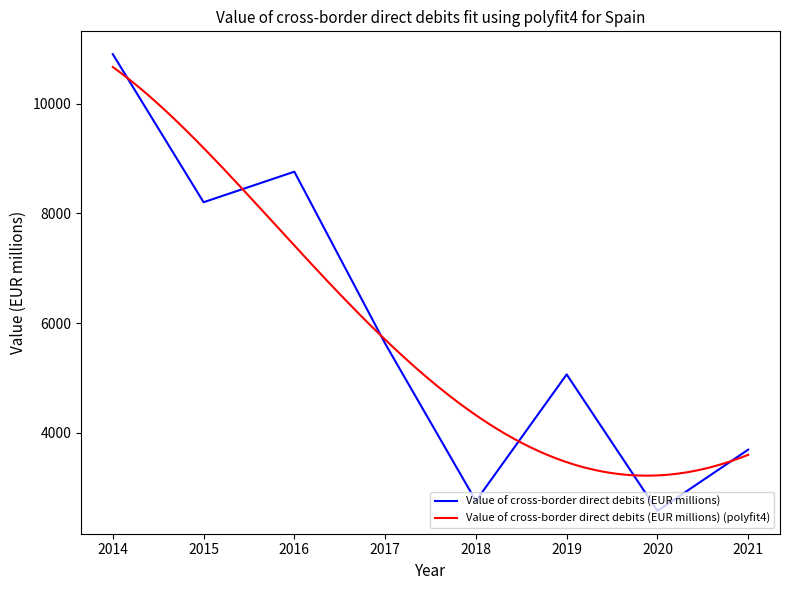

Approximately how many times larger is the value at 2018 compared to 2016?

0.3